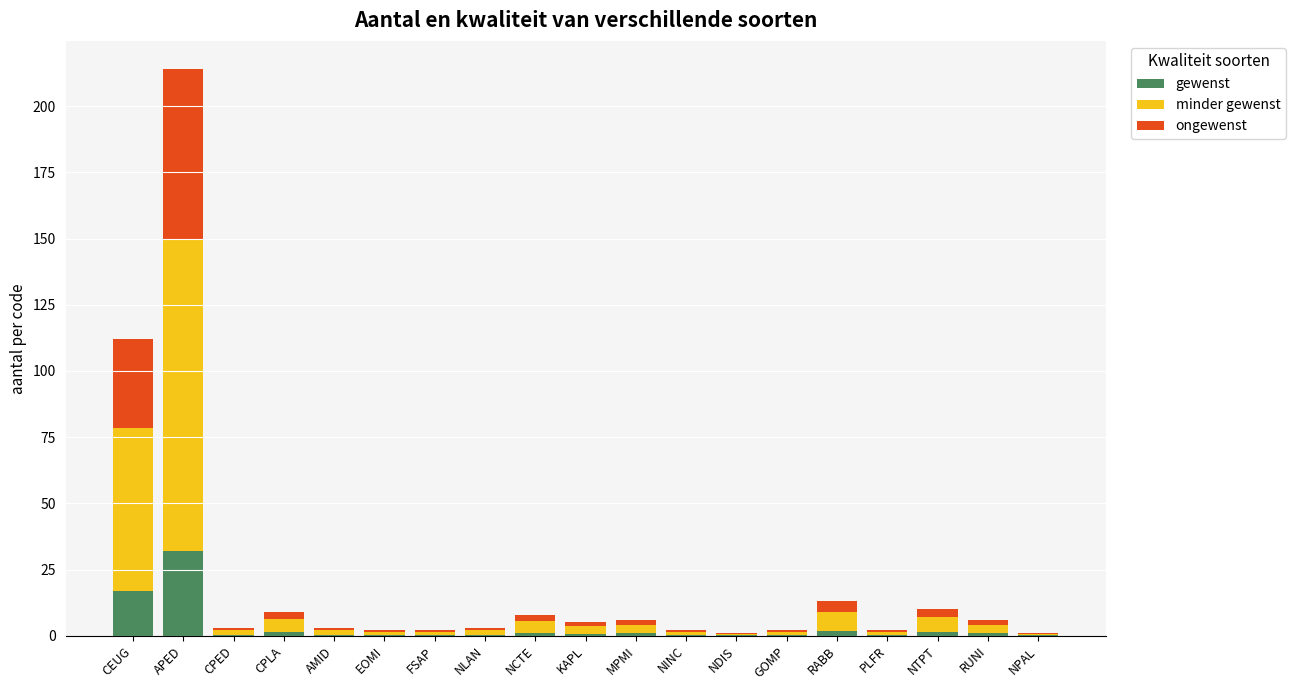

What is the total value across all series at CEUG?

112.0